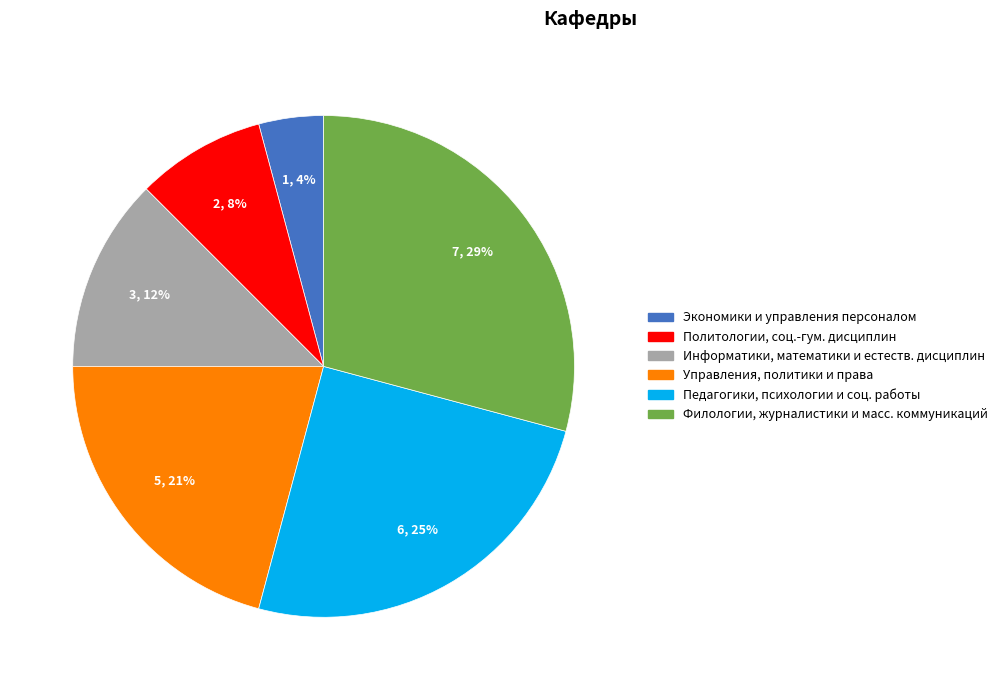

Count the number of slices in the pie.

6